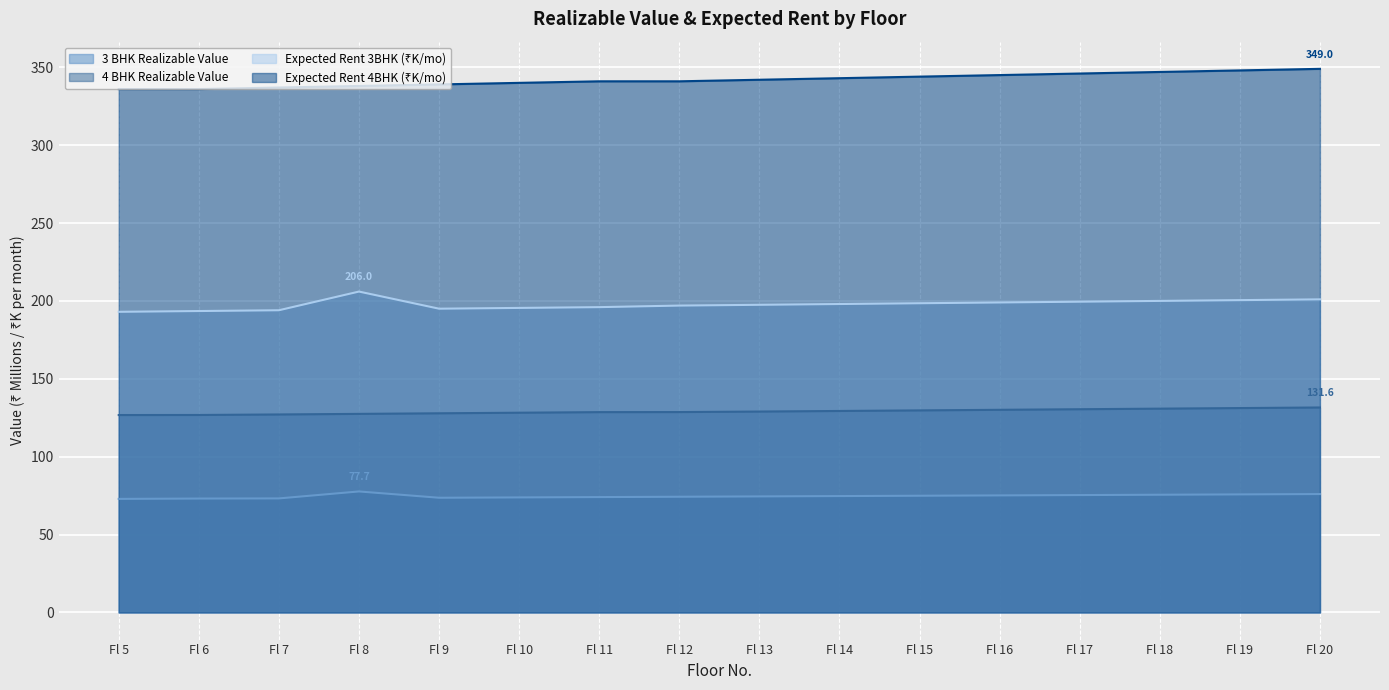

What is the spread (max minus min) of values at Fl 6?

262.9